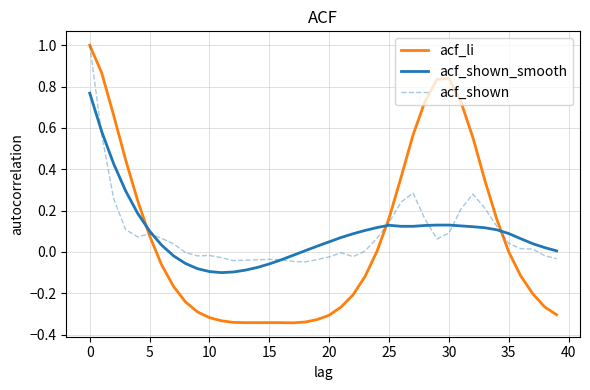

Which series has the largest range (max minus min)?

acf_li